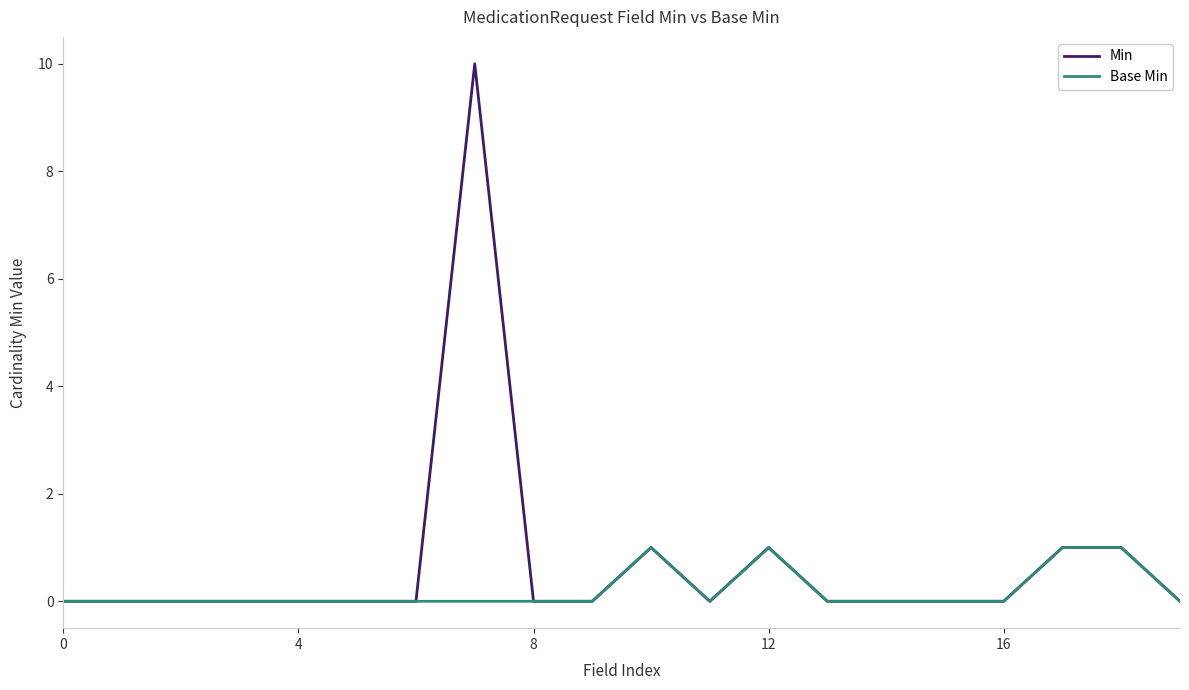

List the series in order of their peak value, highest first.

Min, Base Min